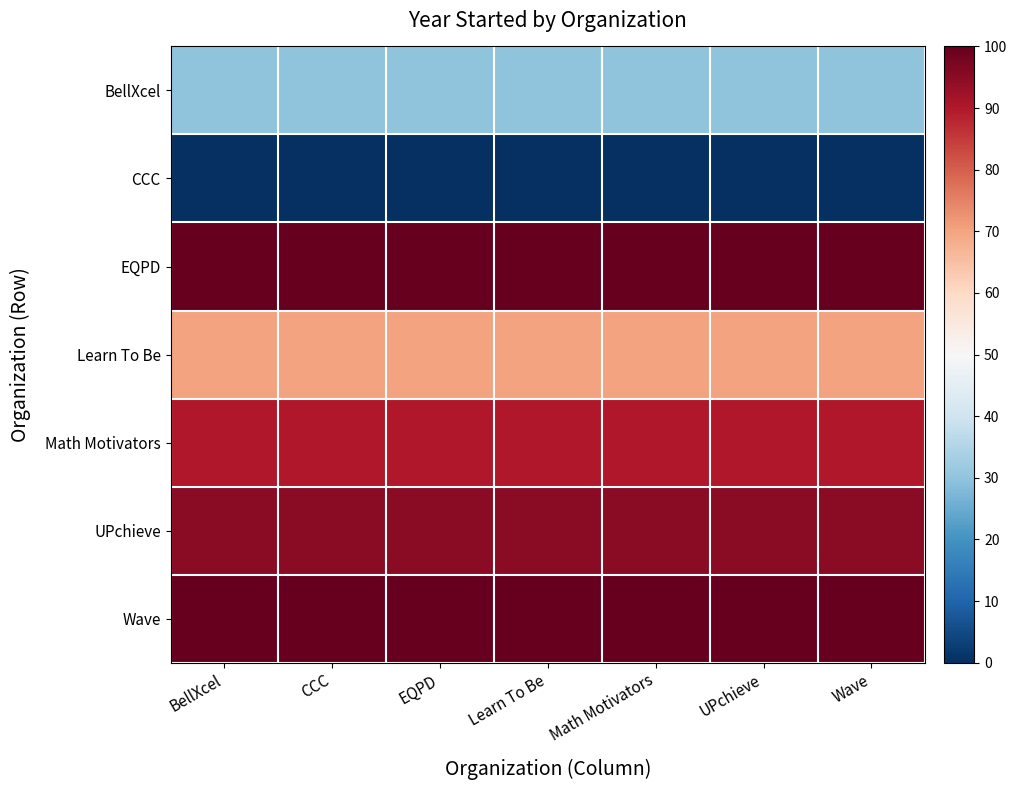

At how many categories does at least one series exceed 88?

7